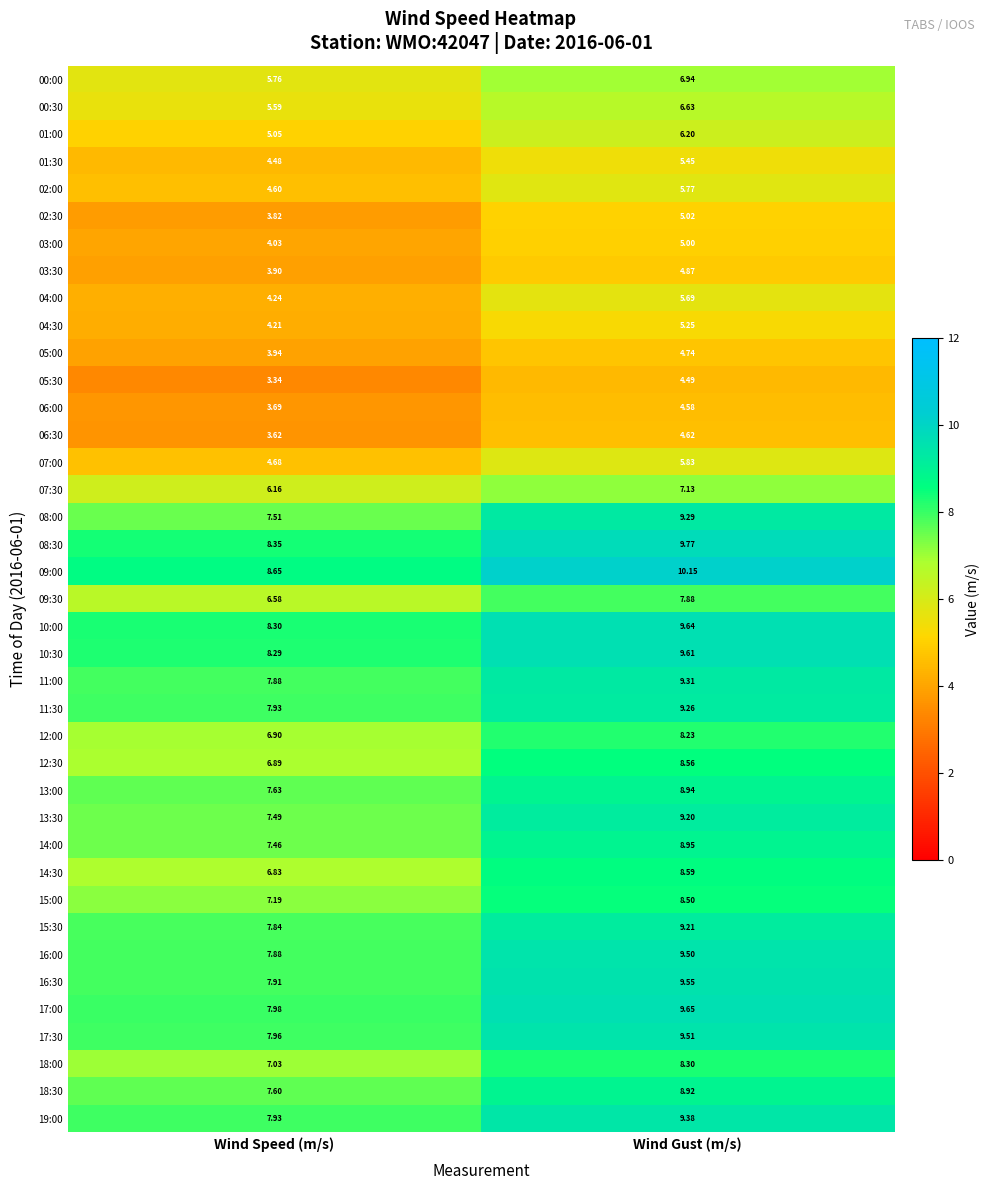

At which category is the sum across all series the highest?

Wind Gust (m/s)